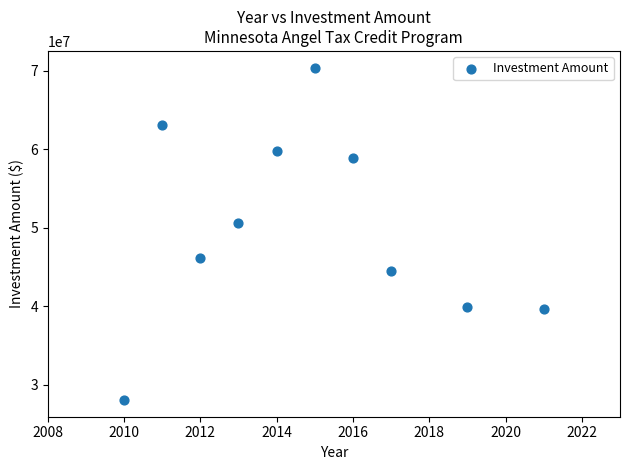

What Y value in the scatter plot is closest to 49217532?

50657447